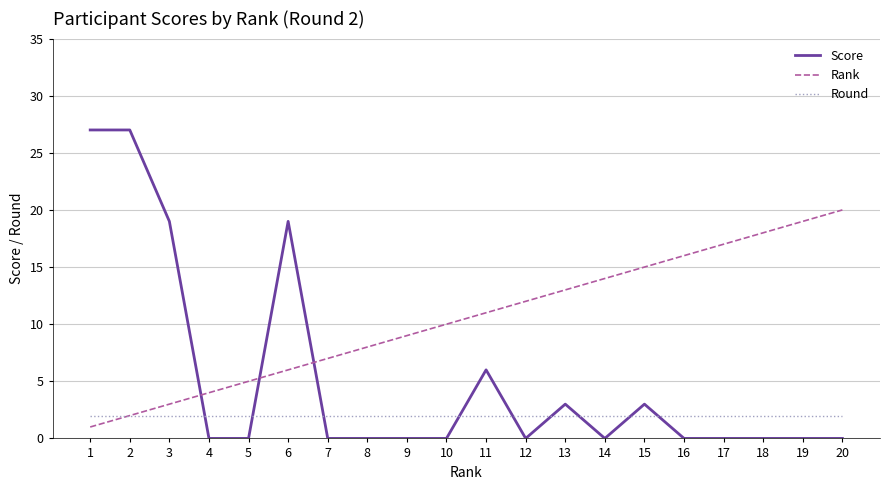

List the series in order of their peak value, highest first.

Score, Rank, Round